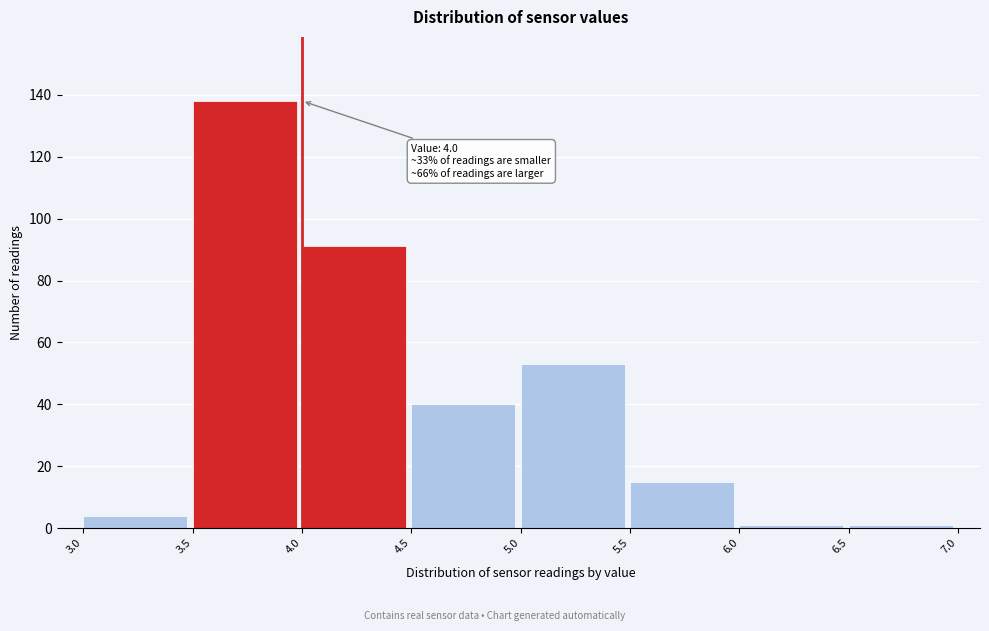

Which range on the x-axis has the tallest bar?

3.5 to 4.0